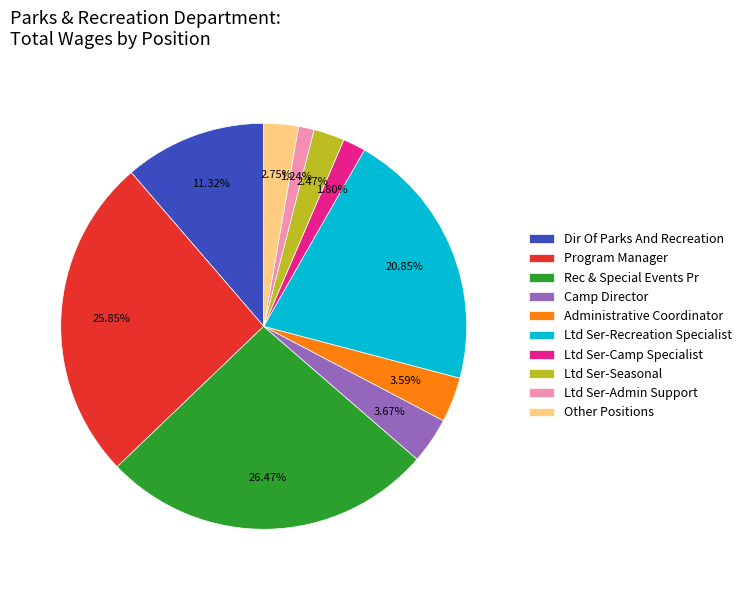

The Rec & Special Events Pr slice represents 14% of the pie. True or false?

False